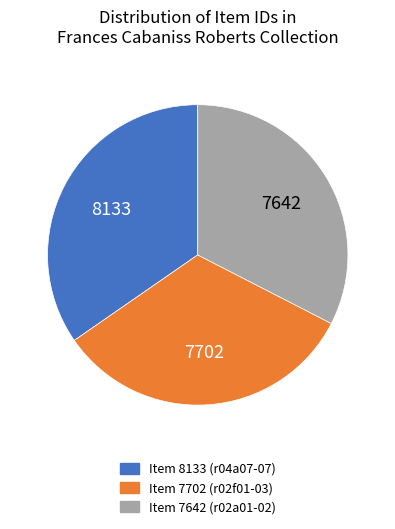

Approximately how many times larger is the value at Item 7642 (r02a01-02) compared to Item 7702 (r02f01-03)?

1.0